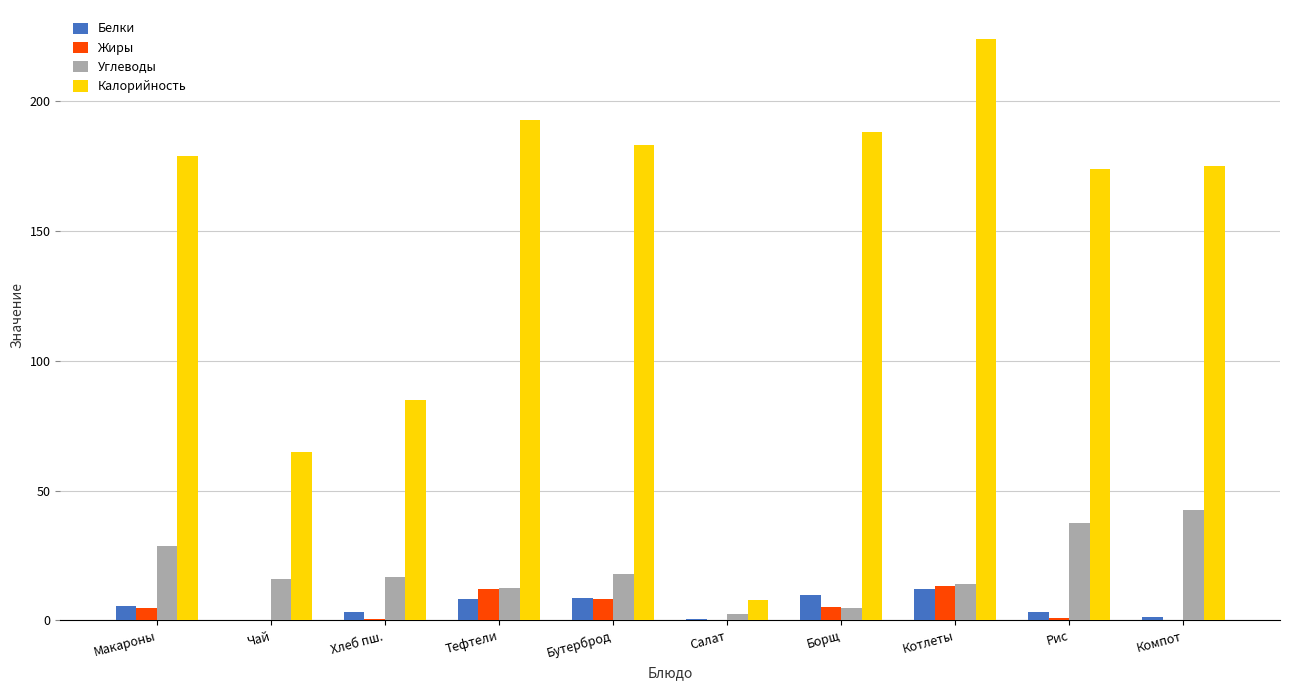

True or false: Калорийность has a value of 98.6 at Рис.

False